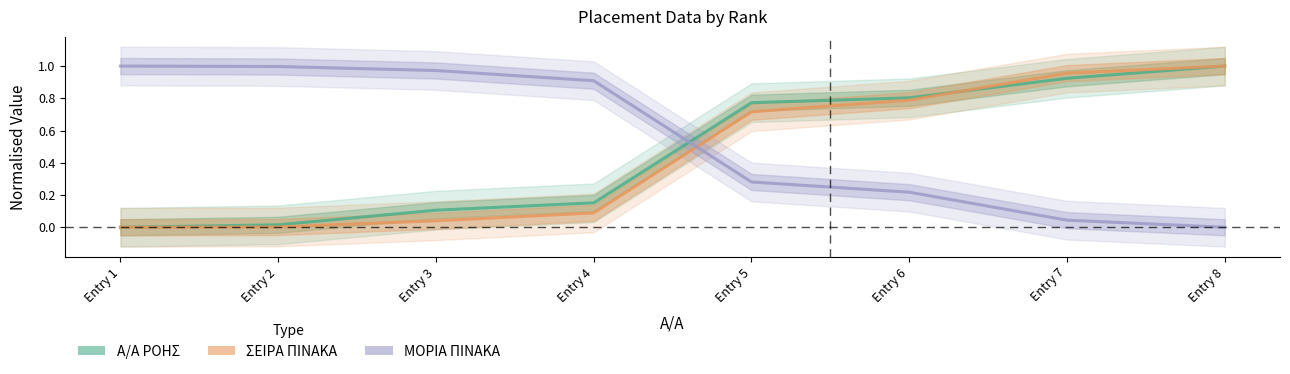

The value of Α/Α ΡΟΗΣ at Entry 3 is 0.0. True or false?

False